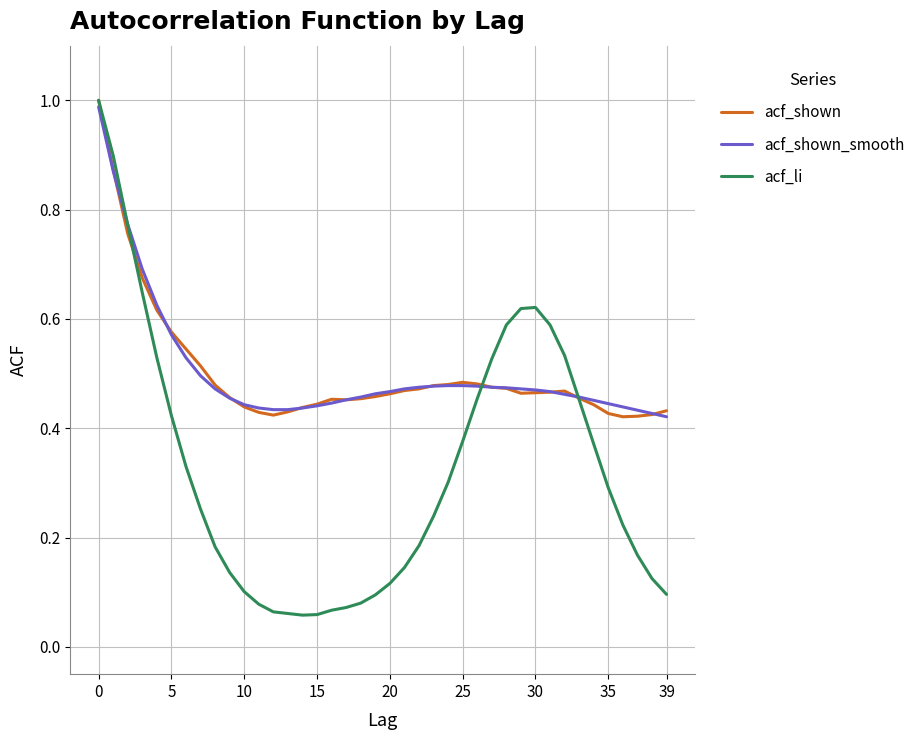

Which series has the largest range (max minus min)?

acf_li